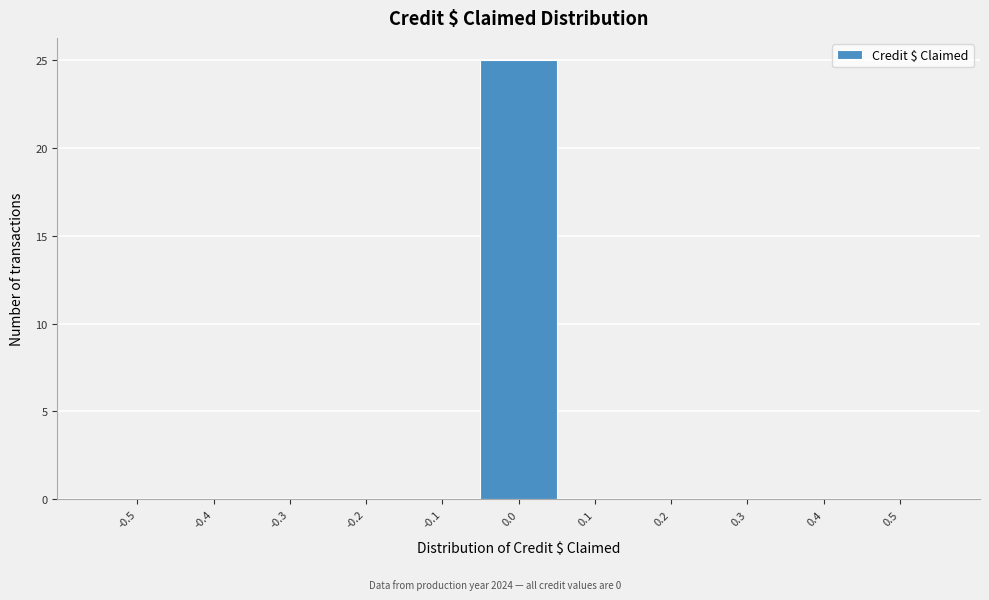

Reading left to right, extract all data points from this chart.

-0.5=0	-0.4=0	-0.3=0	-0.2=0	-0.1=0	0.0=25	0.1=0	0.2=0	0.3=0	0.4=0	0.5=0